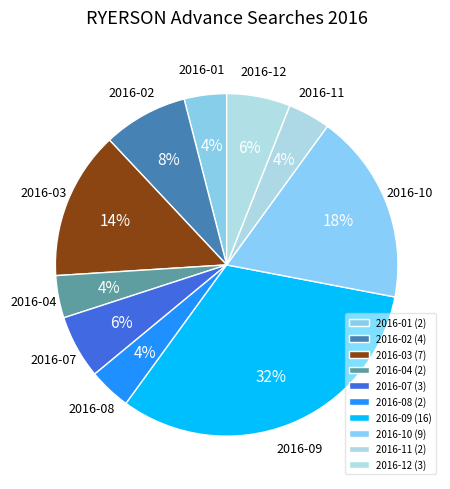

Count the number of slices in the pie.

10